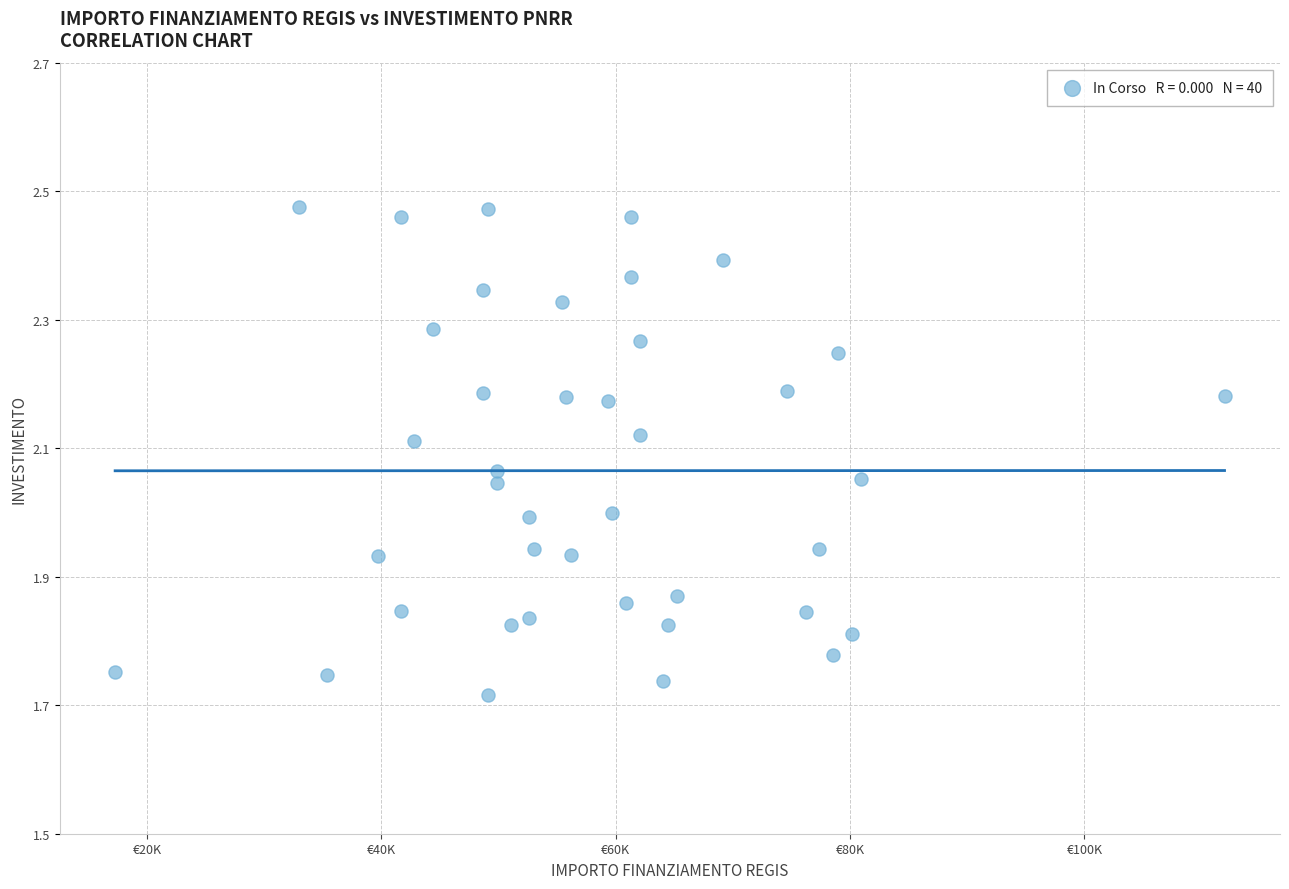

How many points are shown in the scatter plot?

40